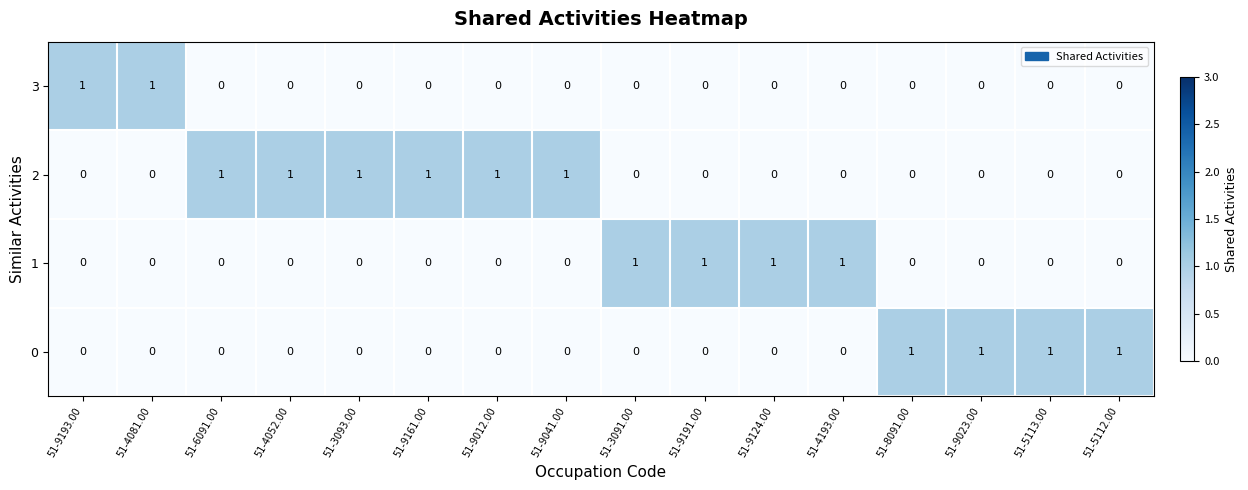

Which series has the largest total across all categories?

row_1